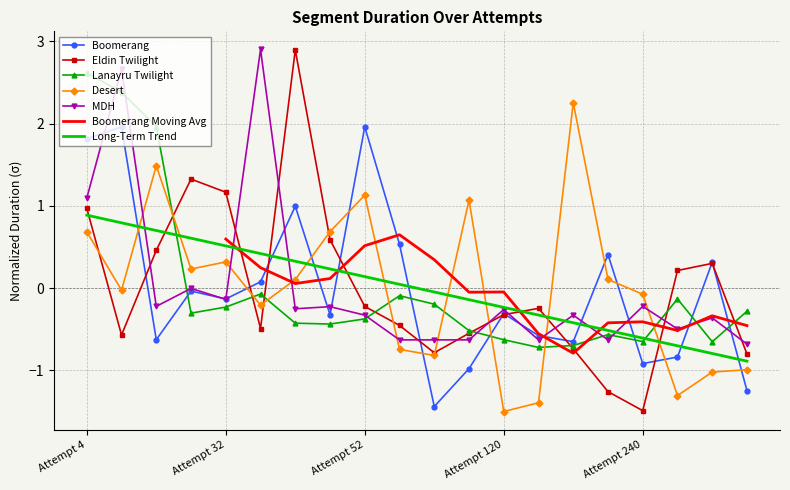

Count the number of categories in the chart.

20